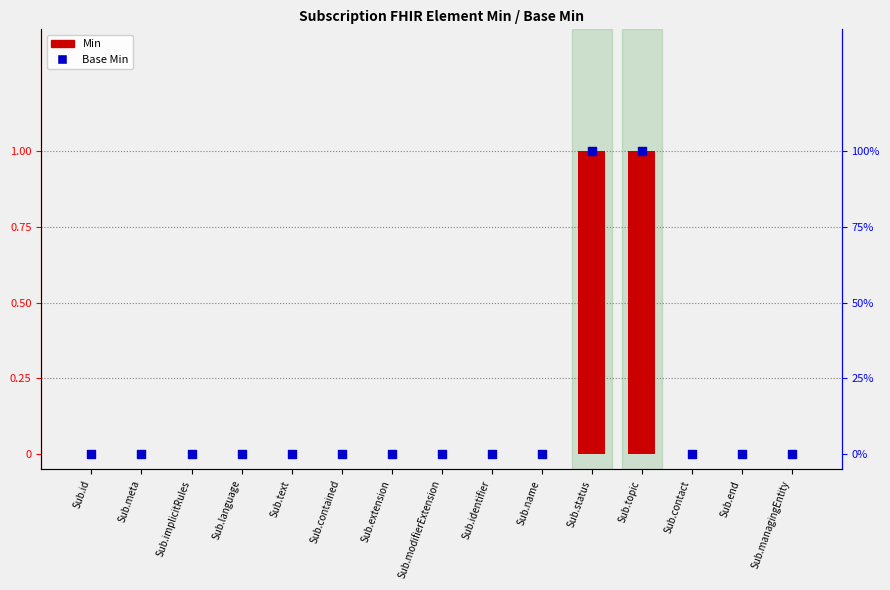

At how many categories does at least one series exceed 0?

2